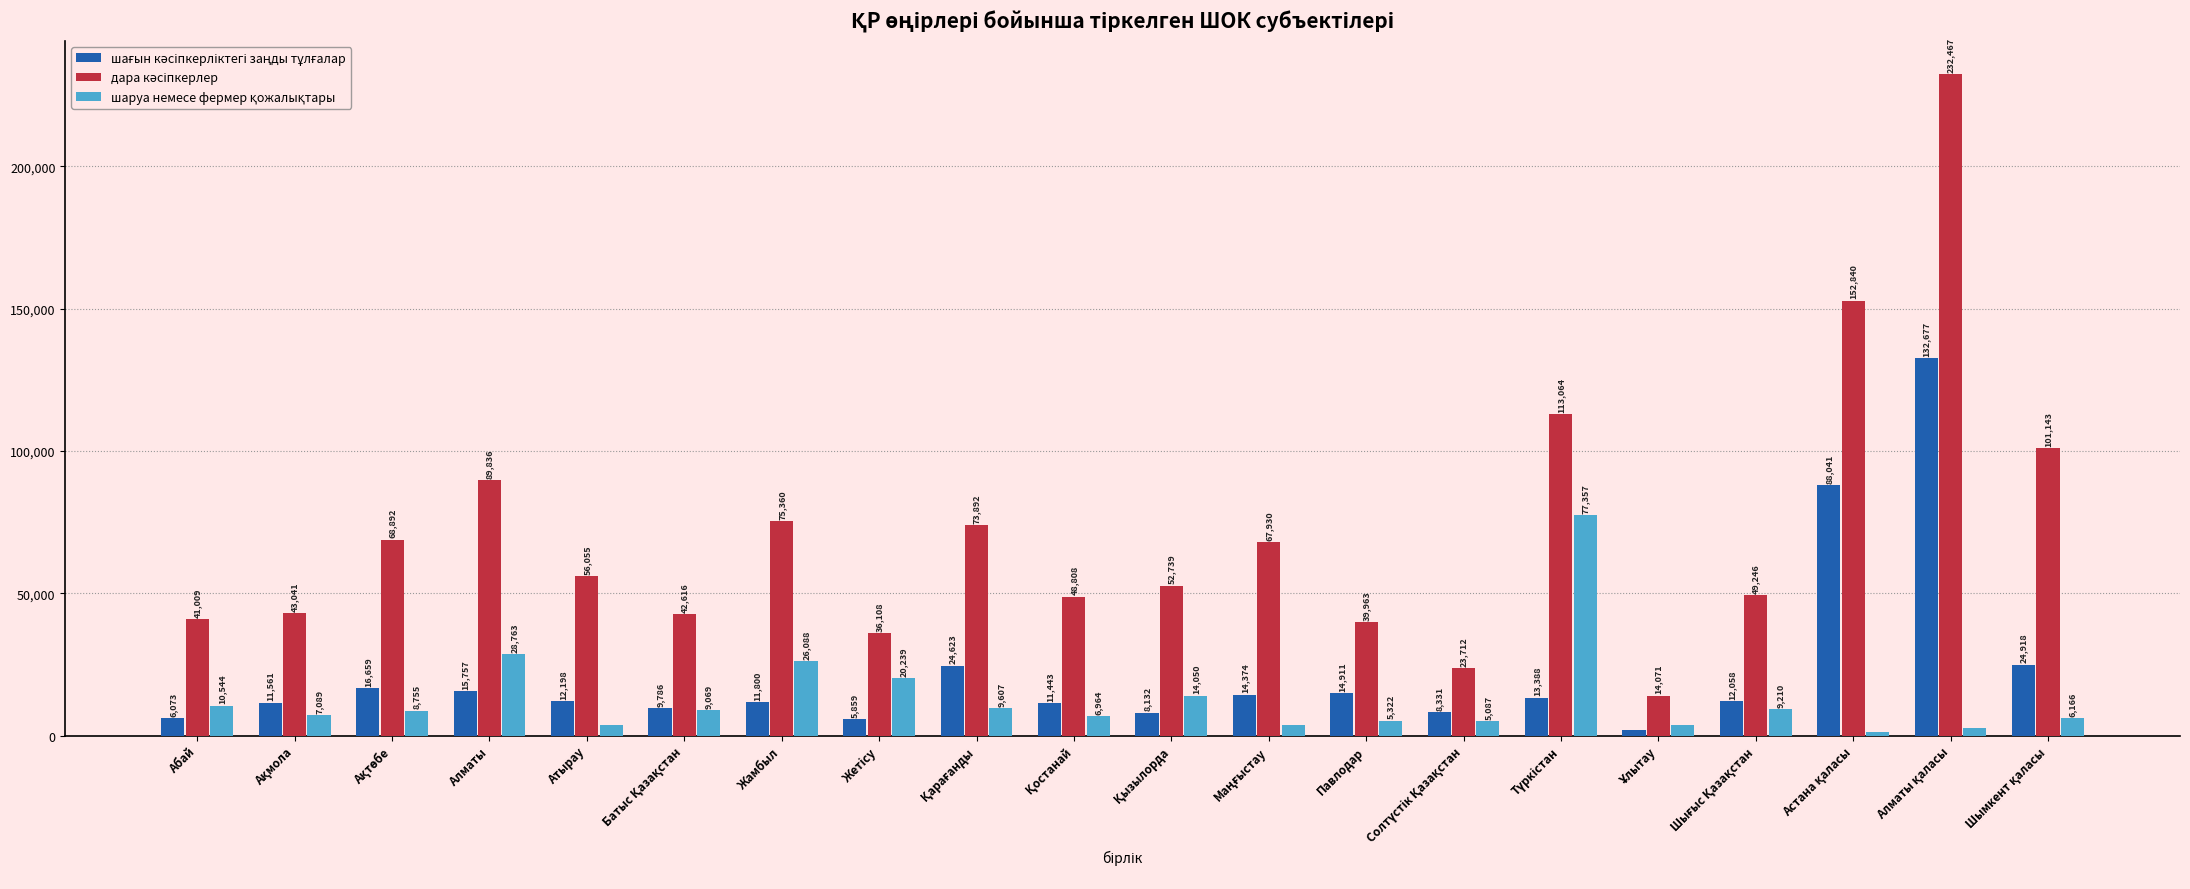

At how many categories does at least one series exceed 81827?

5